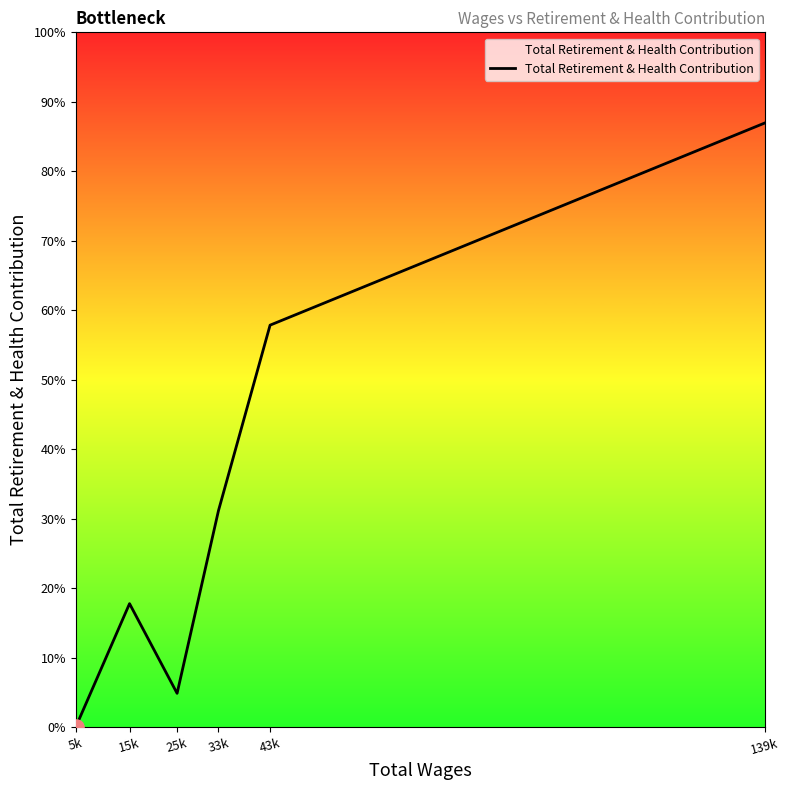

What is the ratio of the value at 43k to the value at 25k?

11.9